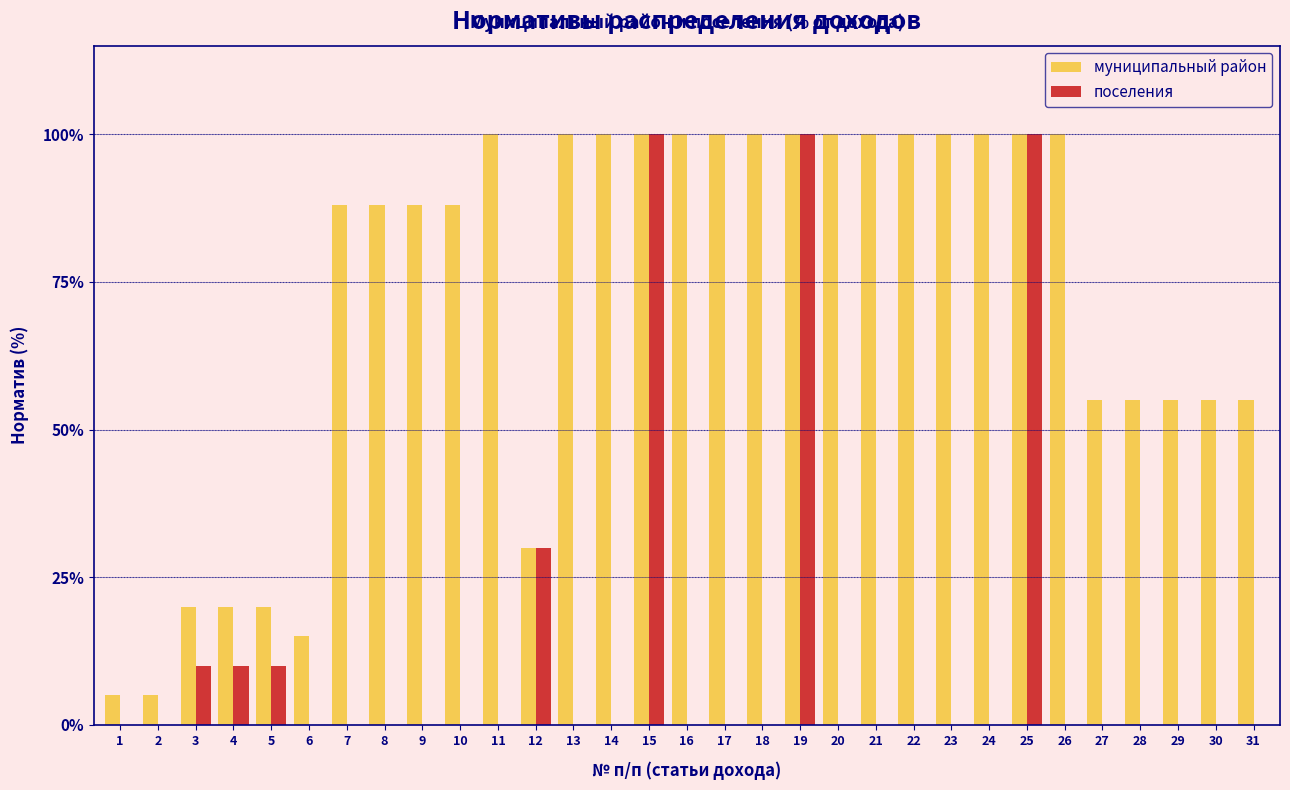

What is the total value across all series at 7?

88